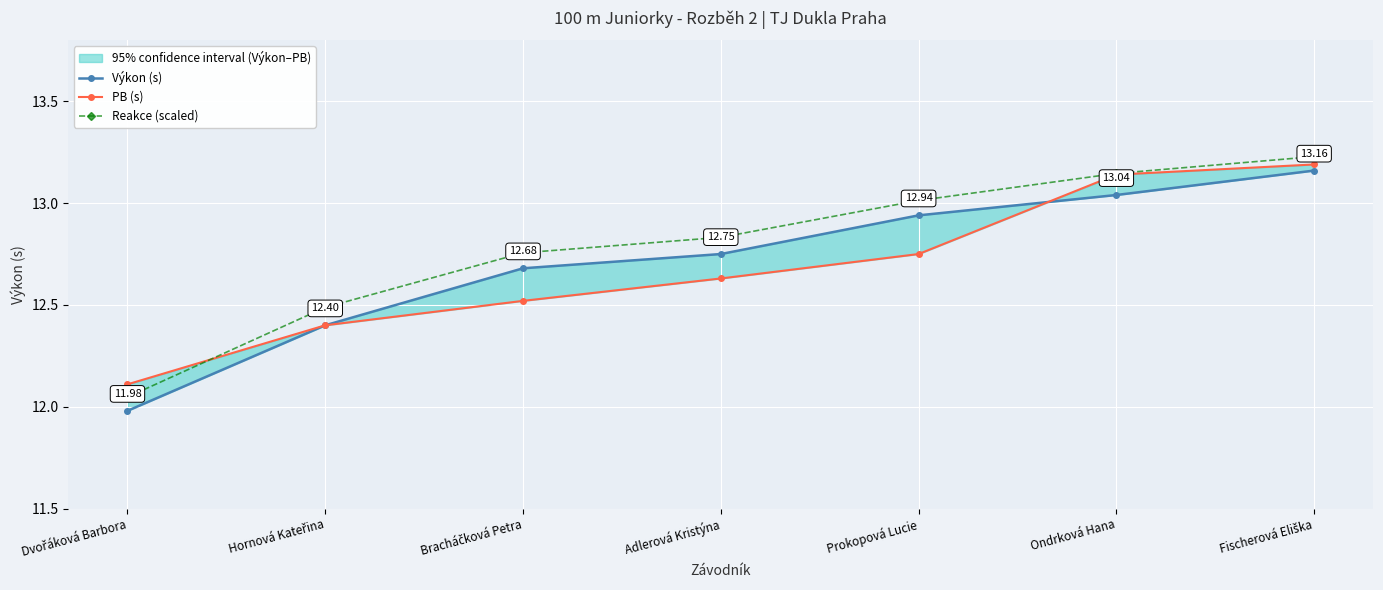

After their last crossing, which series has the higher values: Výkon (s) or PB (s)?

PB (s)